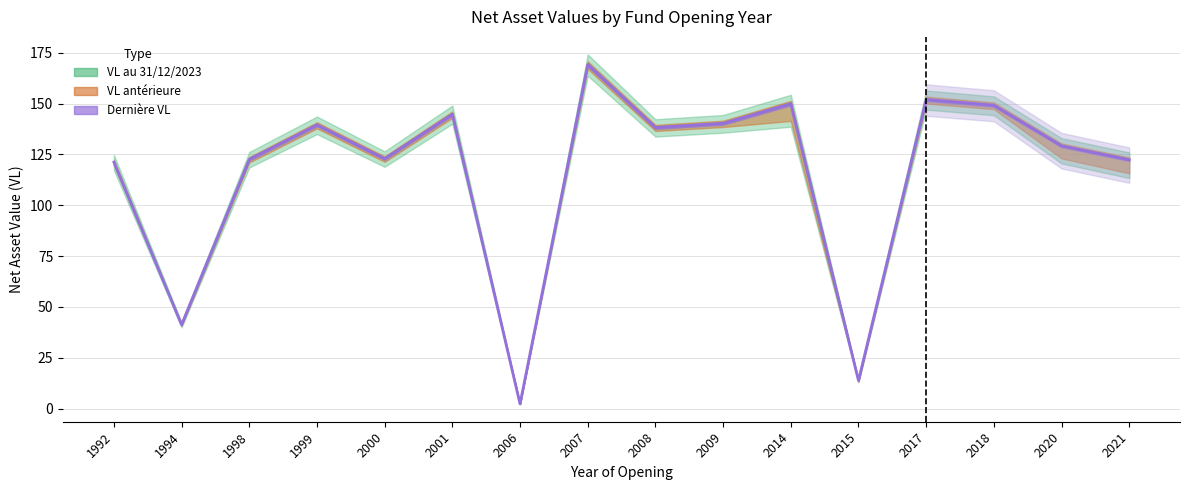

Rank the categories by value from lowest to highest.

2006, 2015, 1994, 1992, 2021, 1998, 2000, 2020, 2008, 1999, 2009, 2001, 2018, 2014, 2017, 2007